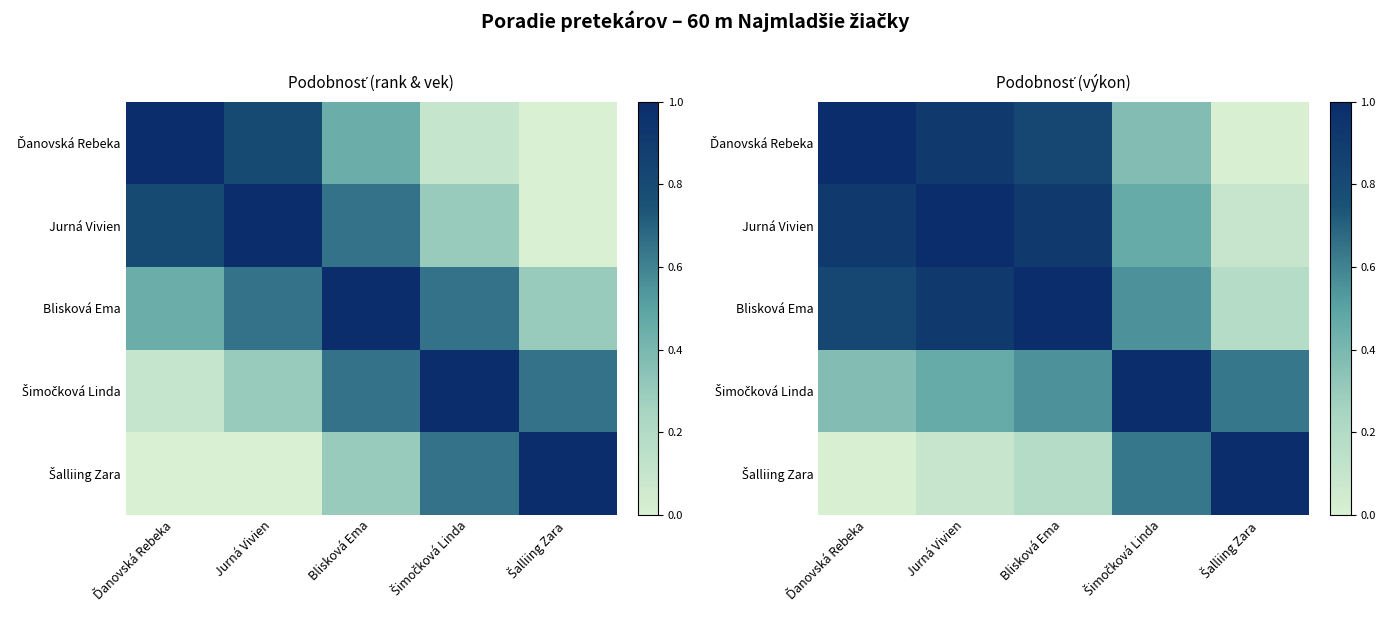

At which category is the sum across all series the highest?

Blisková Ema